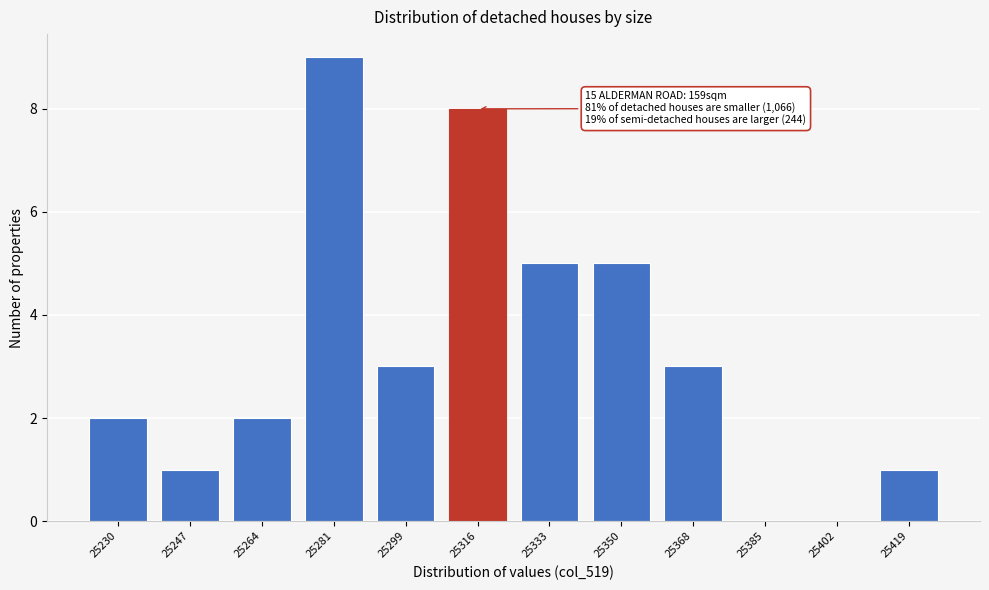

Reading left to right, transcribe all the data shown in this chart.

25230=2	25247=1	25264=2	25281=9	25299=3	25316=8	25333=5	25350=5	25368=3	25385=0	25402=0	25419=1